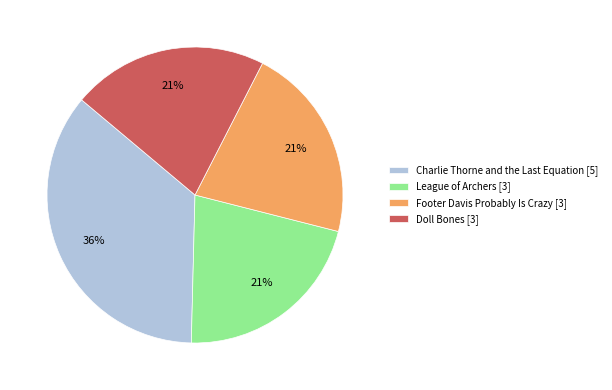

To the nearest percent, what is the average slice percentage?

25%